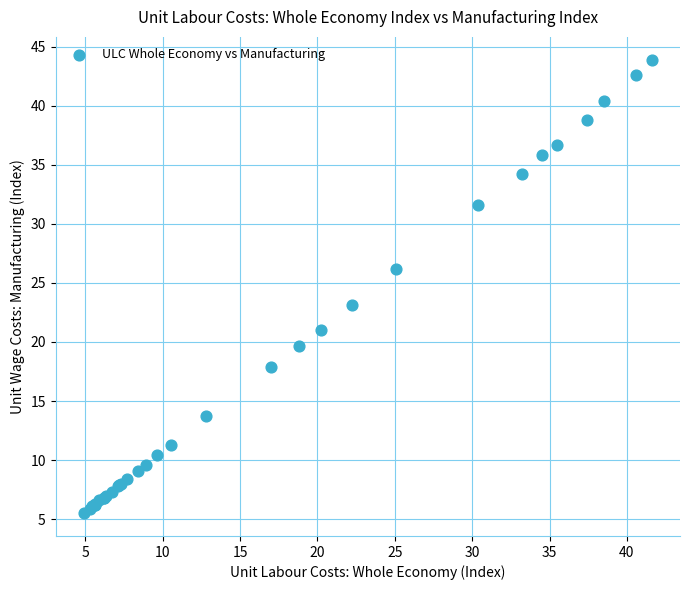

What Y value in the scatter plot is closest to 24?

23.1